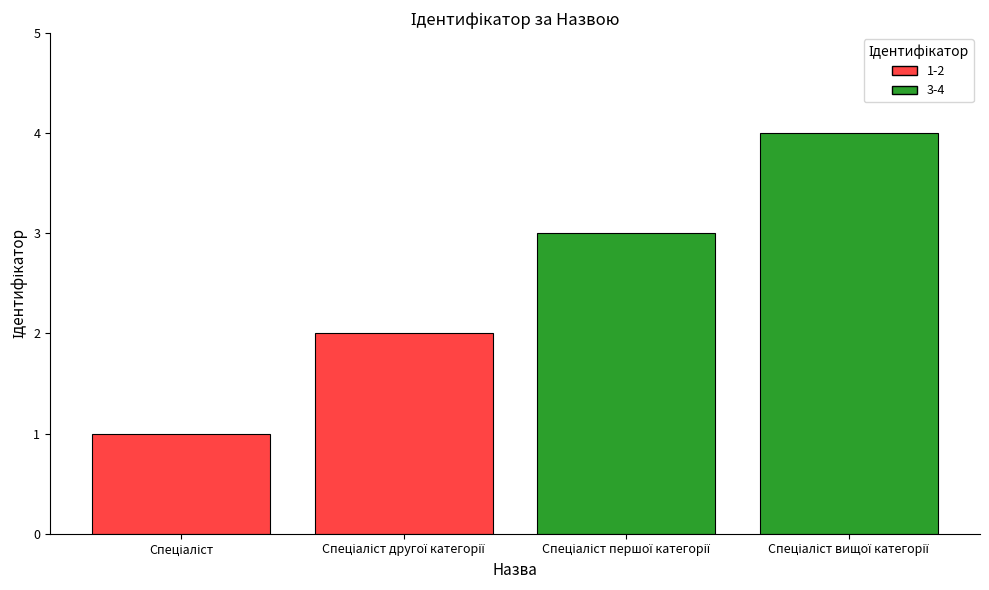

What is the difference between the maximum and minimum values?

3